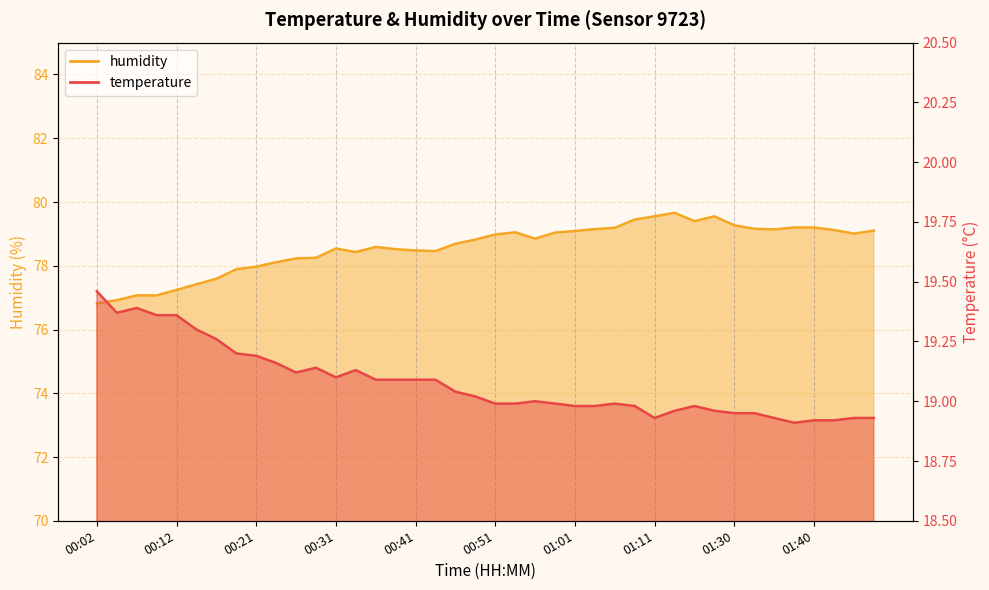

Count the number of categories in the chart.

40